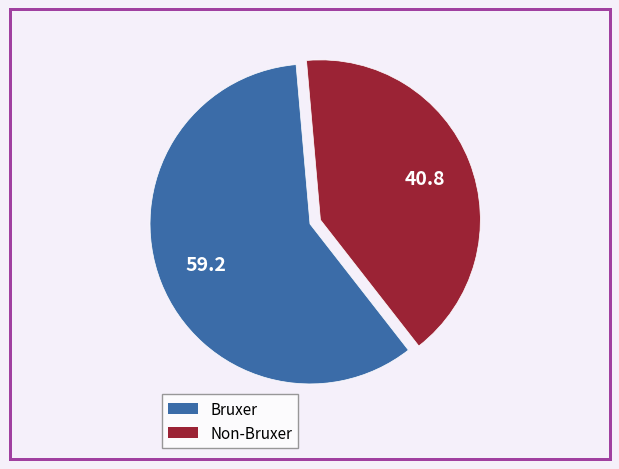

Is there any slice that represents more than half of the pie?

Yes